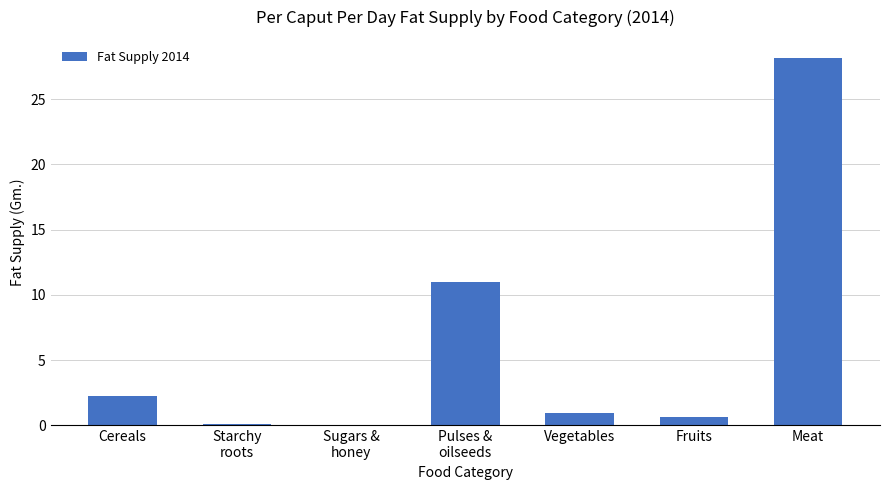

What is the average value?

6.2